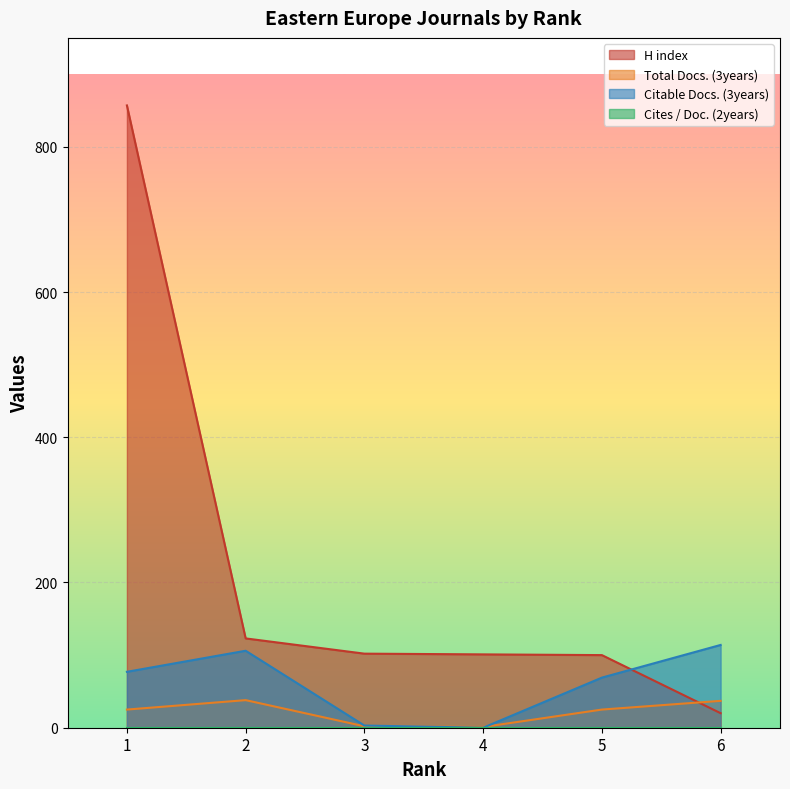

Which series has the widest spread of values?

H index